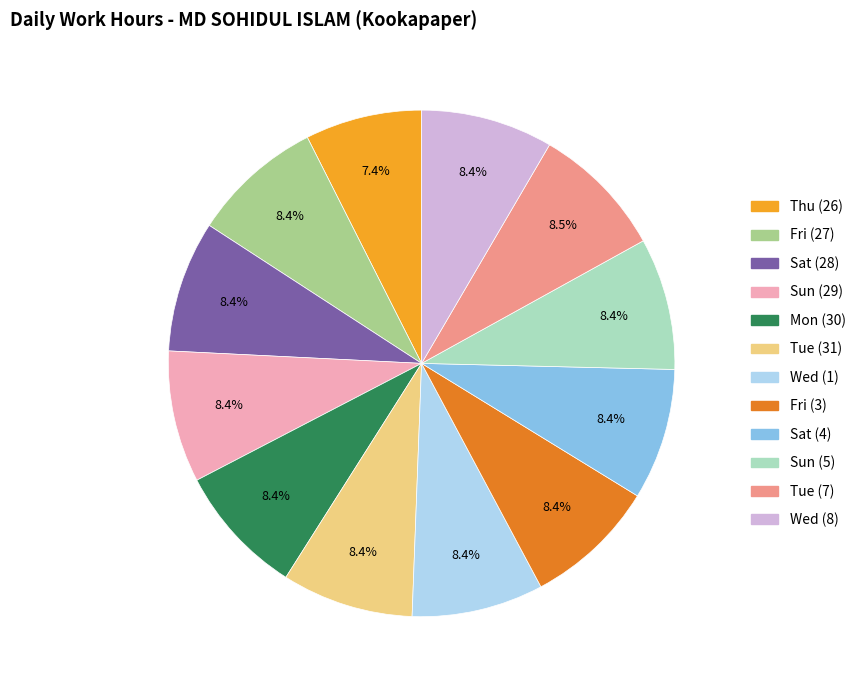

Which slice is the smallest?

Thu (26)